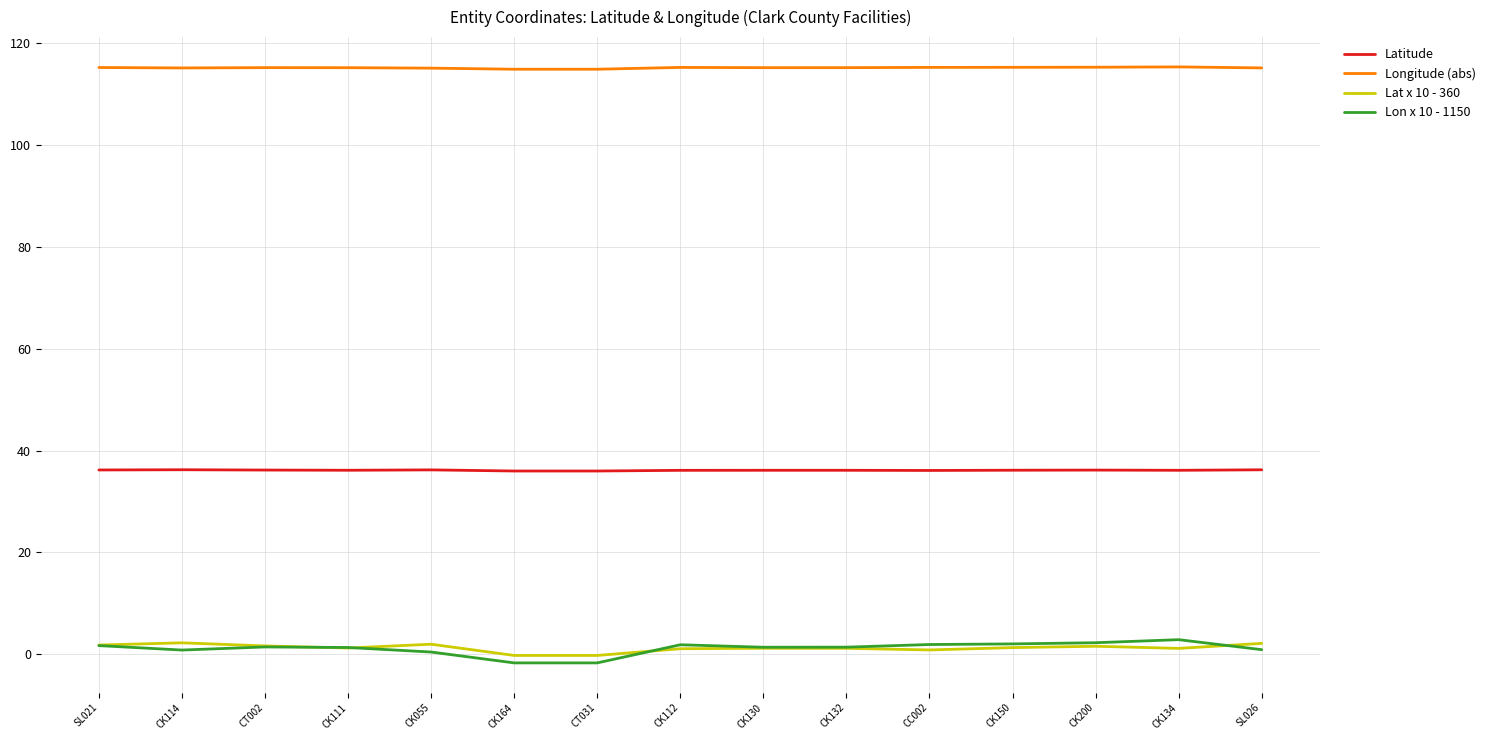

The Latitude series shows 61.9 at CK164. True or false?

False